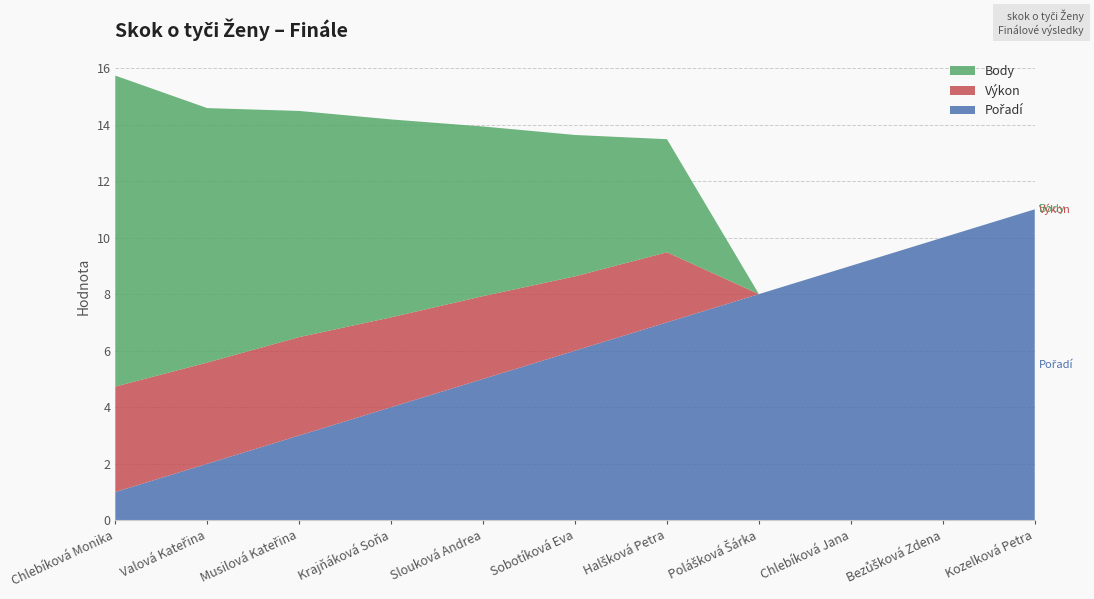

Reading left to right, list all the values displayed in this chart.

Výkon: Chlebíková Monika=3.7	Valová Kateřina=3.6	Musilová Kateřina=3.5	Krajňáková Soňa=3.2	Slouková Andrea=2.9	Sobotíková Eva=2.6	Halšková Petra=2.5	Polášková Šárka=0.0	Chlebíková Jana=0.0	Bezůšková Zdena=0.0	Kozelková Petra=0.0
Body: Chlebíková Monika=11.0	Valová Kateřina=9.0	Musilová Kateřina=8.0	Krajňáková Soňa=7.0	Slouková Andrea=6.0	Sobotíková Eva=5.0	Halšková Petra=4.0	Polášková Šárka=0.0	Chlebíková Jana=0.0	Bezůšková Zdena=0.0	Kozelková Petra=0.0
Pořadí: Chlebíková Monika=1.0	Valová Kateřina=2.0	Musilová Kateřina=3.0	Krajňáková Soňa=4.0	Slouková Andrea=5.0	Sobotíková Eva=6.0	Halšková Petra=7.0	Polášková Šárka=8.0	Chlebíková Jana=9.0	Bezůšková Zdena=10.0	Kozelková Petra=11.0